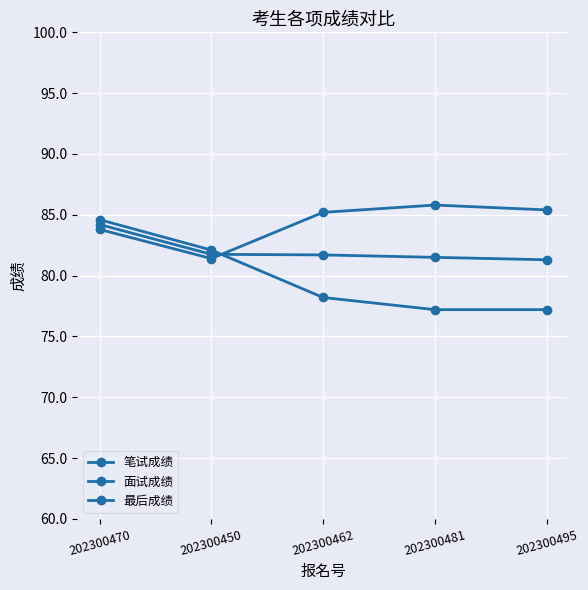

Is this an area chart (filled region under the line)?

No